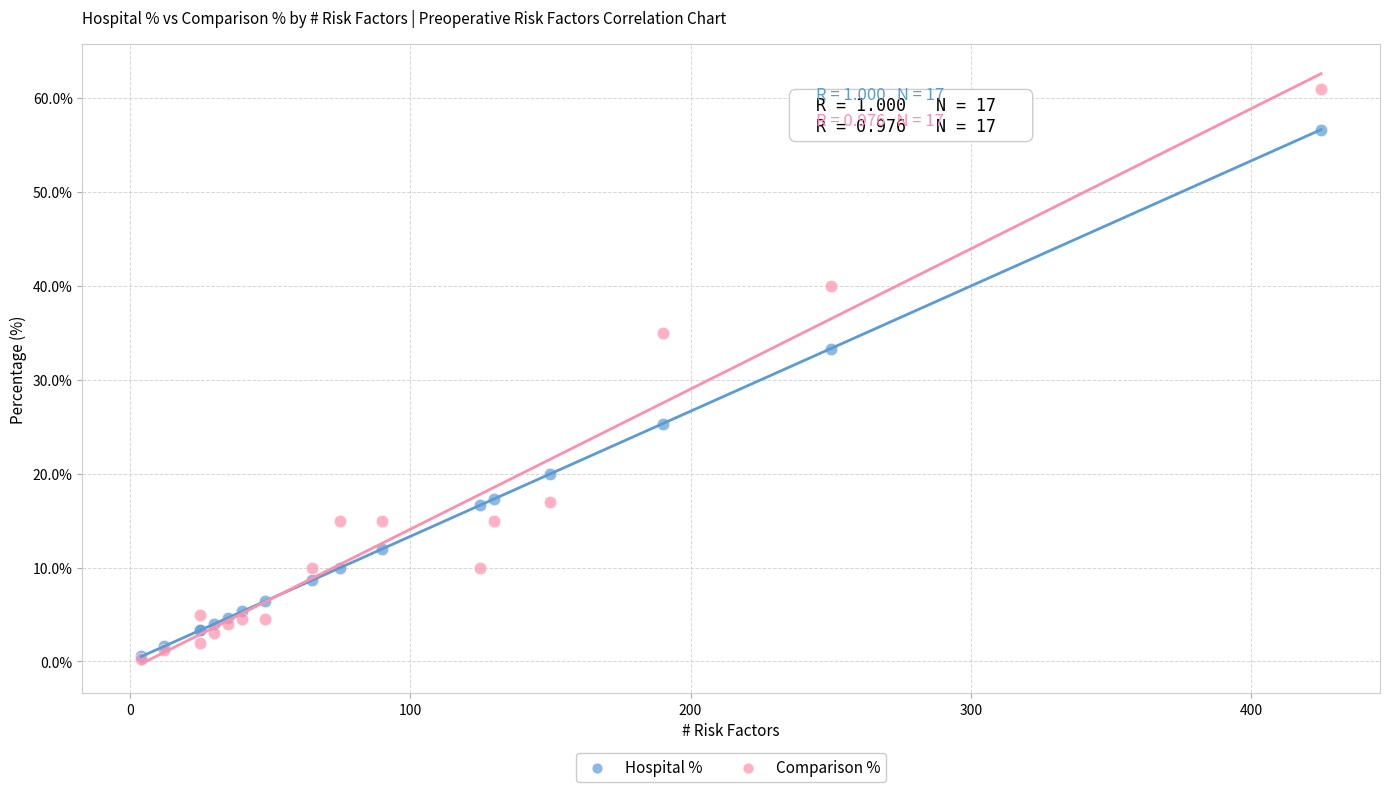

In the Comparison % series, what Y value is closest to 30?

35.0